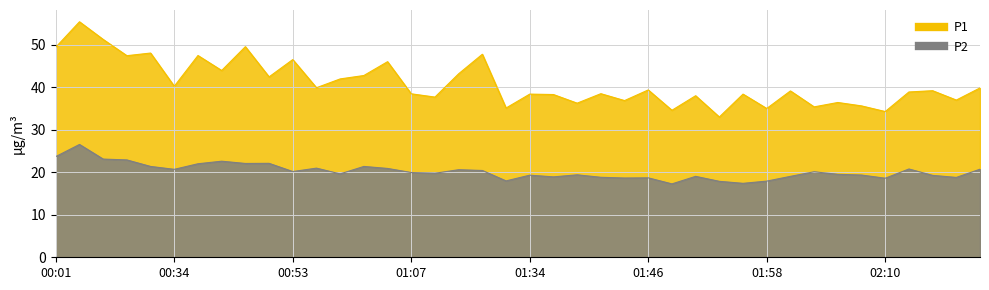

True or false: P1 and P2 cross at least once.

False